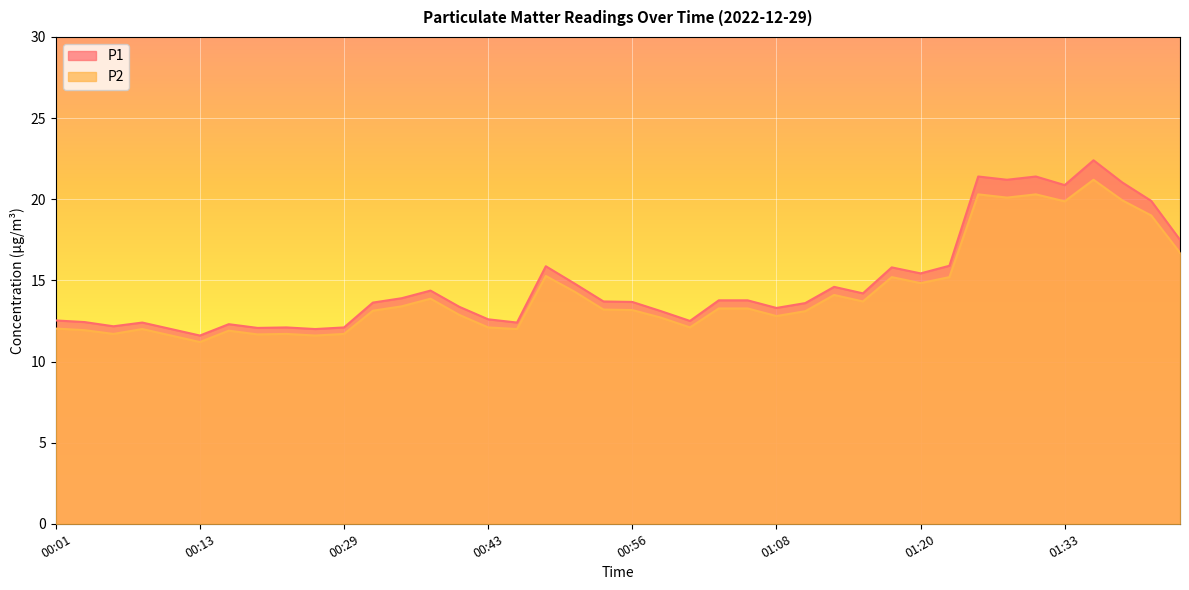

At which label does P1 first exceed 13?

00:32